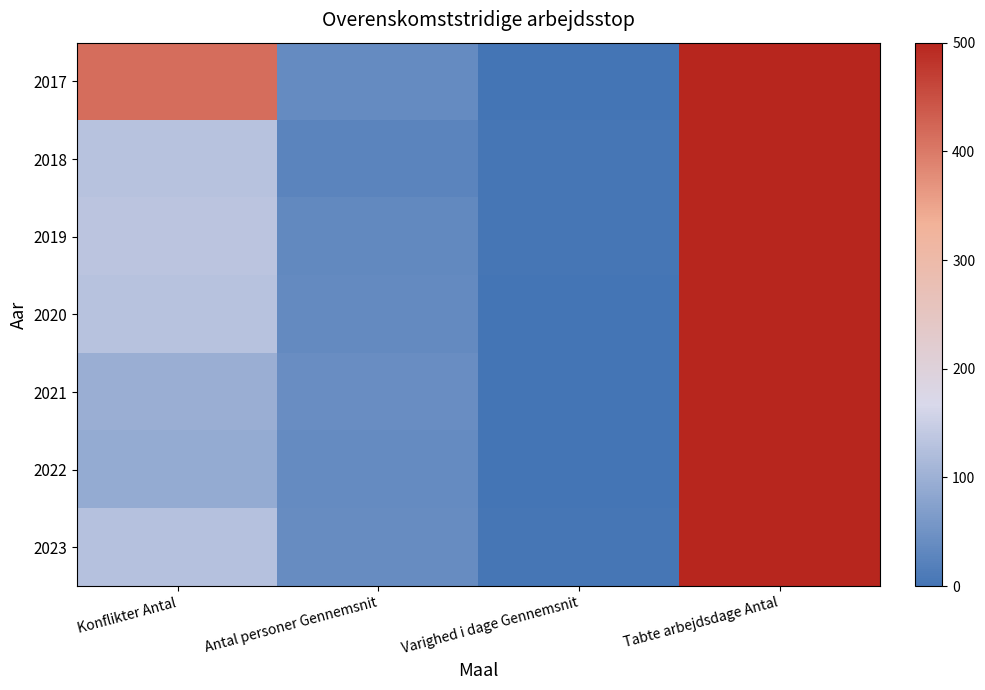

At how many categories does at least one series exceed 20987?

1